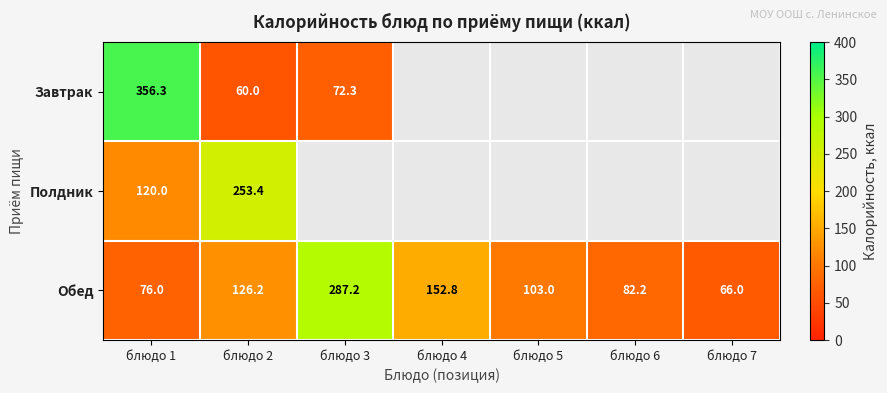

Is the value of Полдник at блюдо 1 greater than the value of Обед at блюдо 1?

Yes